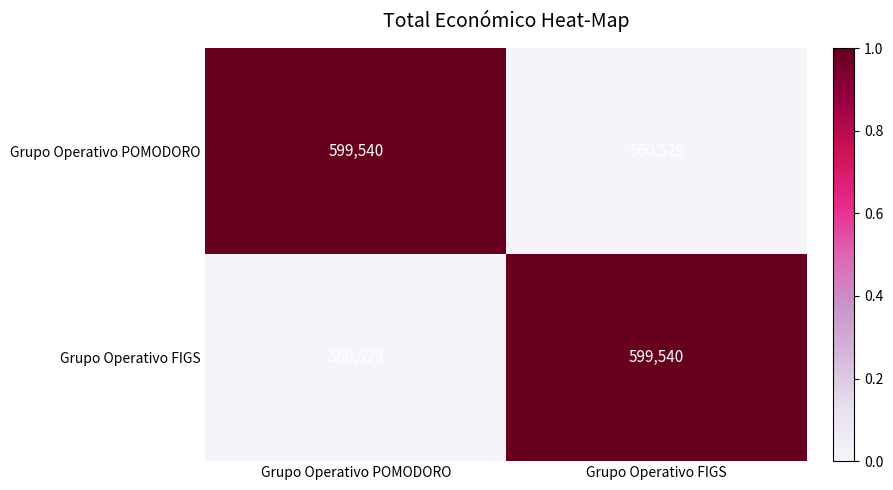

Reading left to right, what are all the values shown in this chart?

Grupo Operativo POMODORO: Grupo Operativo POMODORO=599540	Grupo Operativo FIGS=560529
Grupo Operativo FIGS: Grupo Operativo POMODORO=560529	Grupo Operativo FIGS=599540